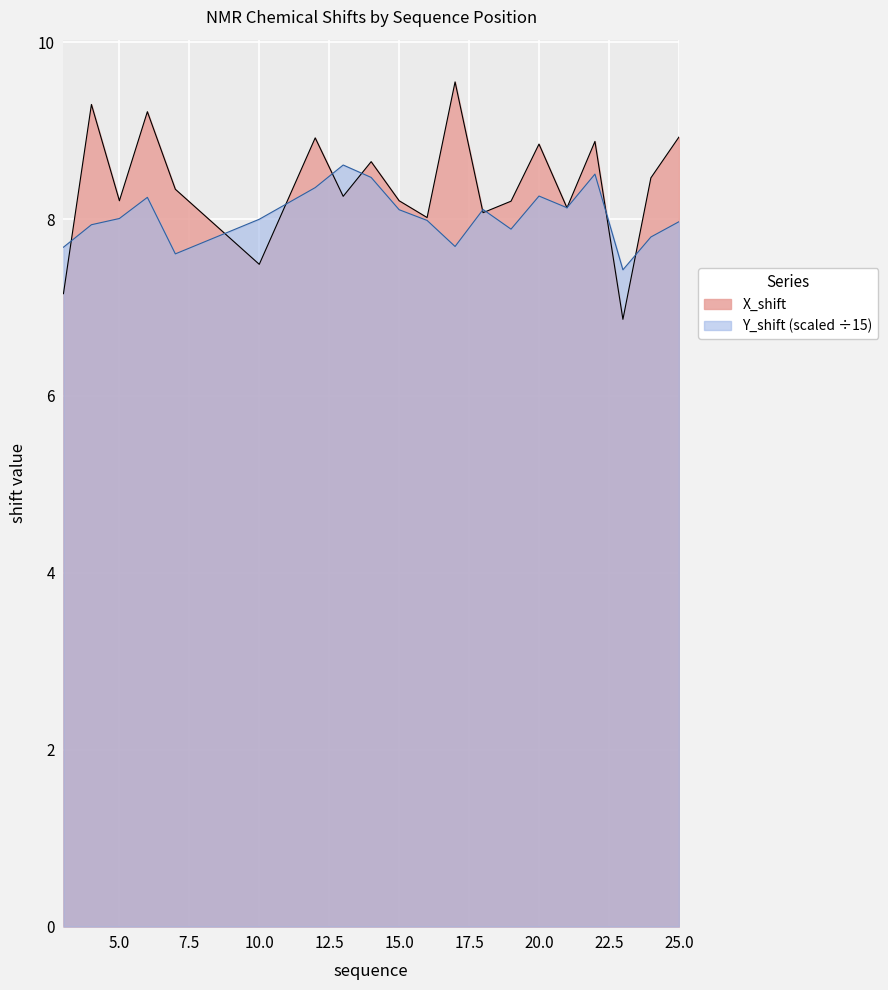

List the series in order of their peak value, lowest first.

Y_shift (scaled ÷15), X_shift